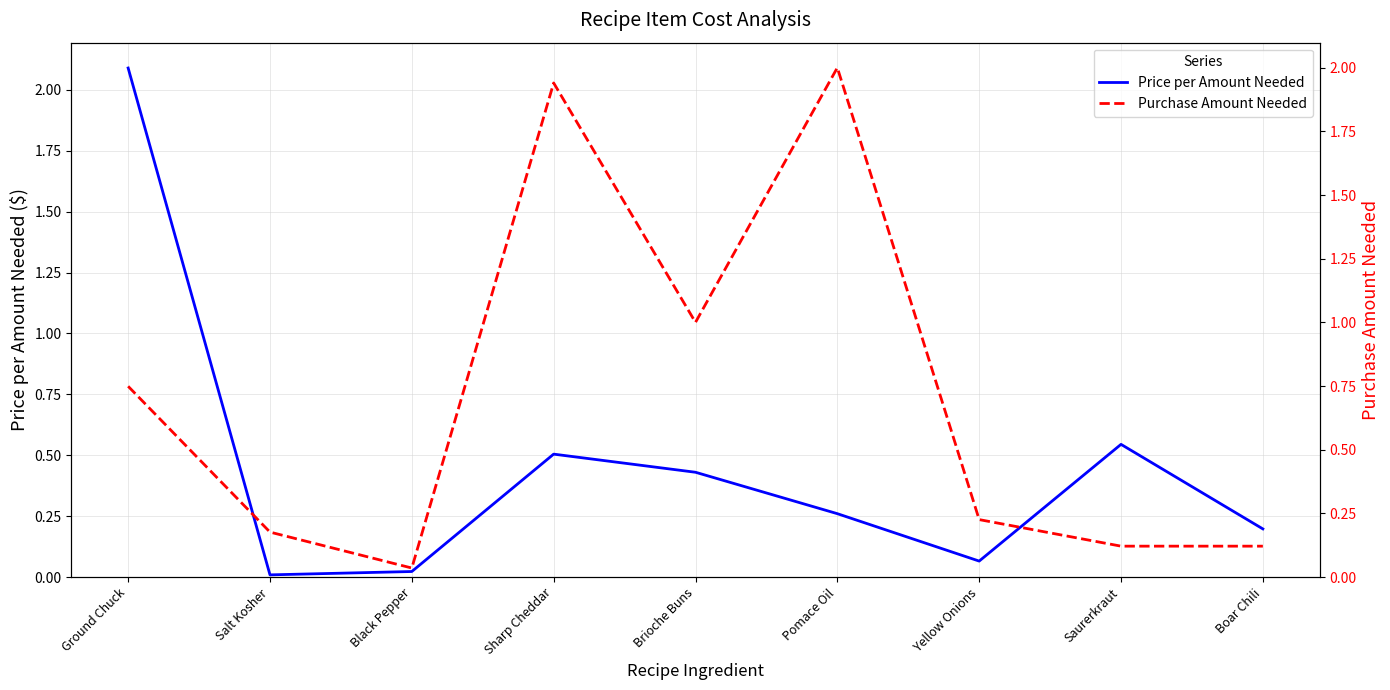

How many distinct data groups are displayed?

2